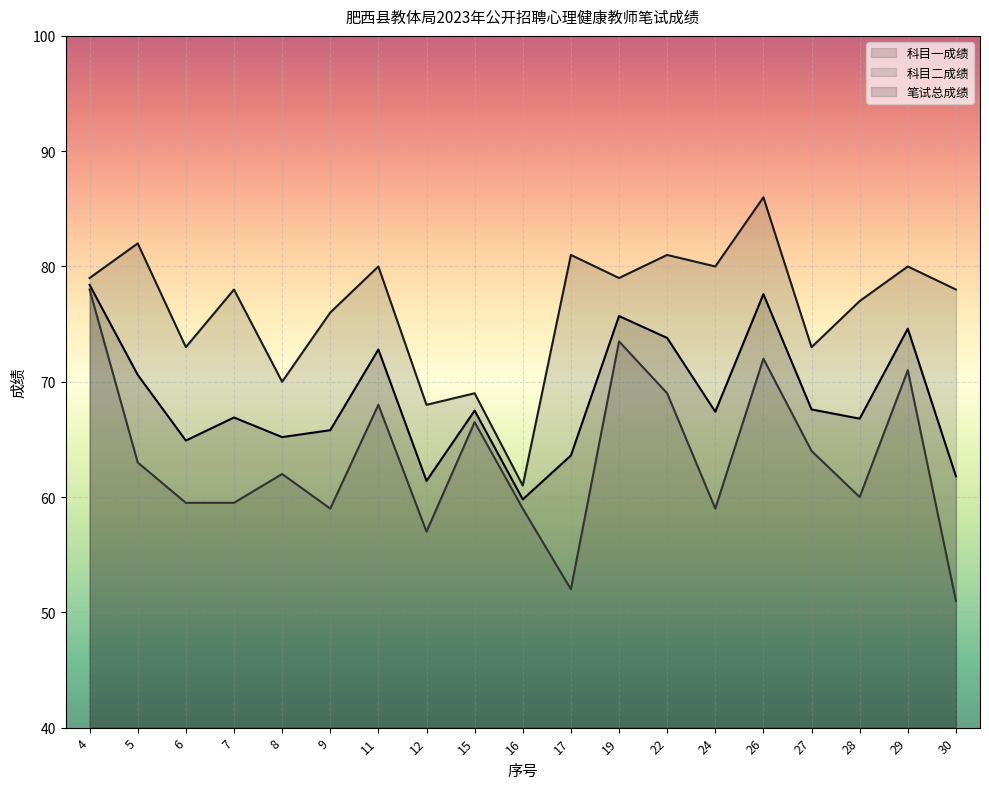

What are all the series names shown in the legend?

科目一成绩, 科目二成绩, 笔试总成绩